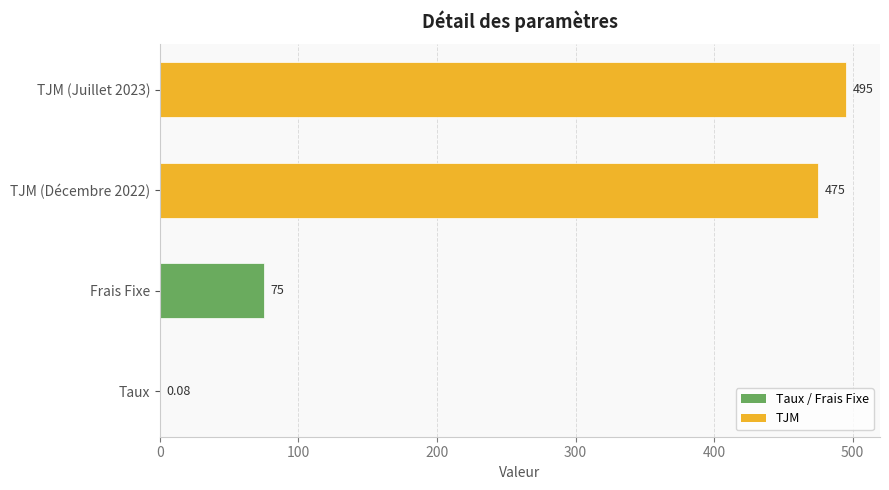

At which label is the value closest to 247?

Frais Fixe